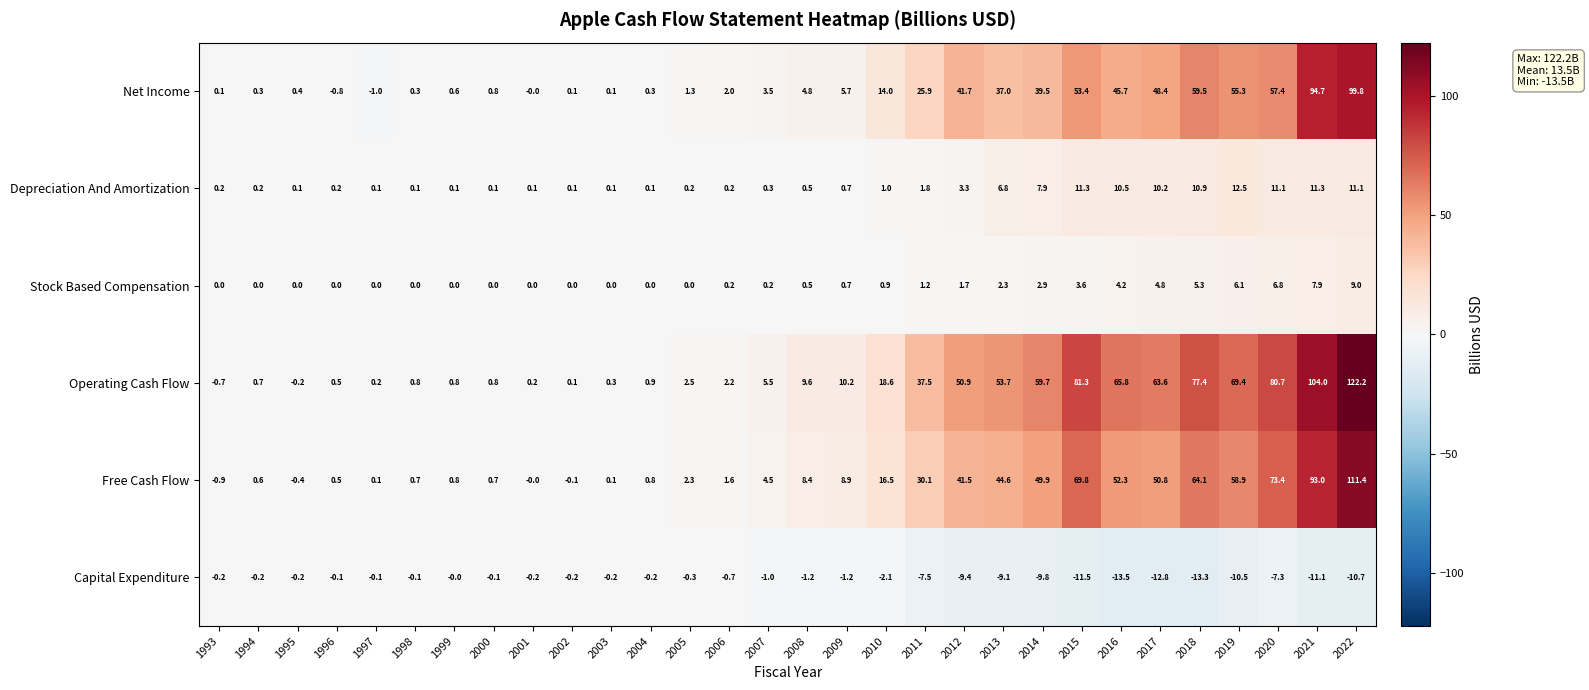

True or false: Stock Based Compensation has a value of 0.0 at 1993.

True